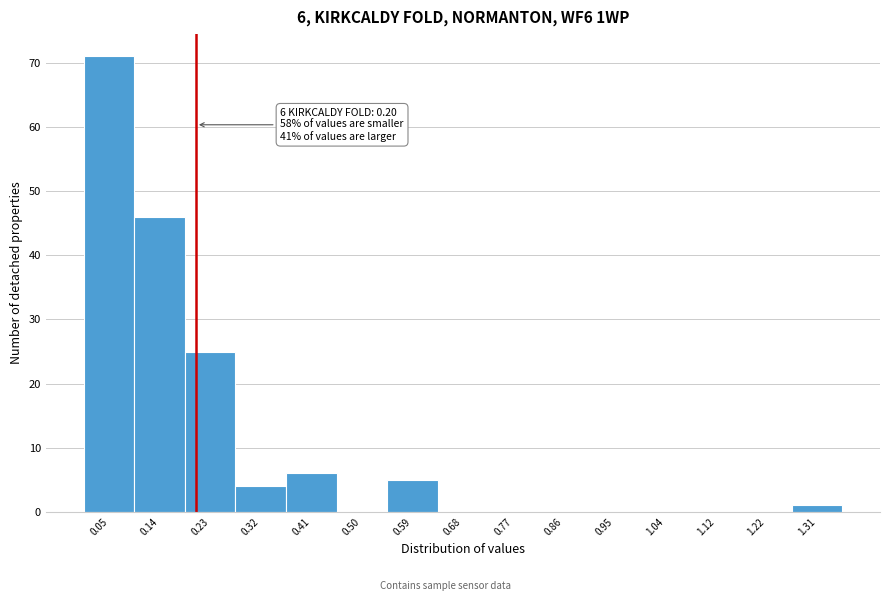

Over which range of the x-axis is the bar tallest?

0.00 to 0.09